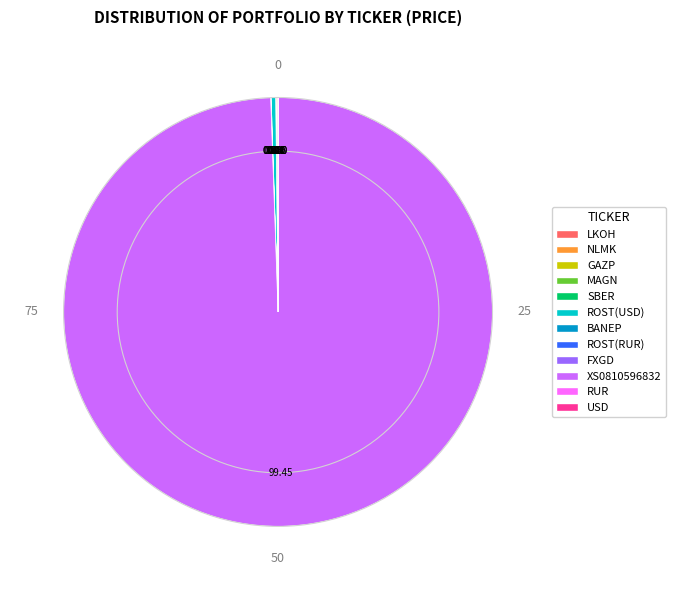

Does any single category account for the majority?

Yes